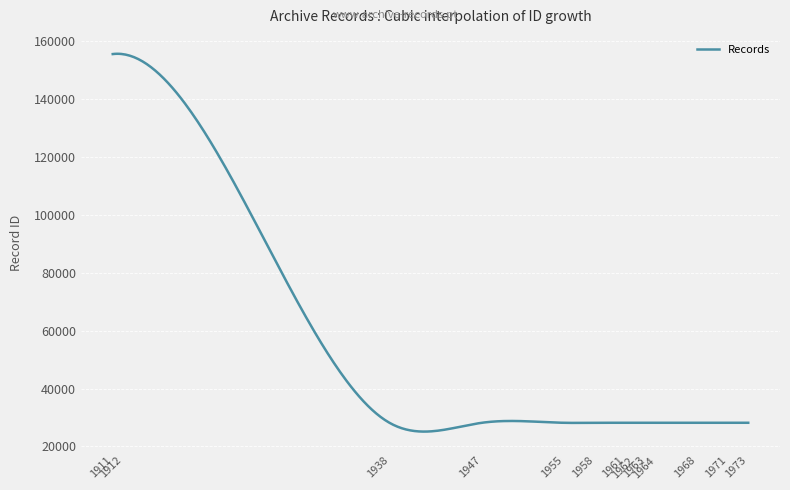

What is the maximum value shown in the chart?

155607.8